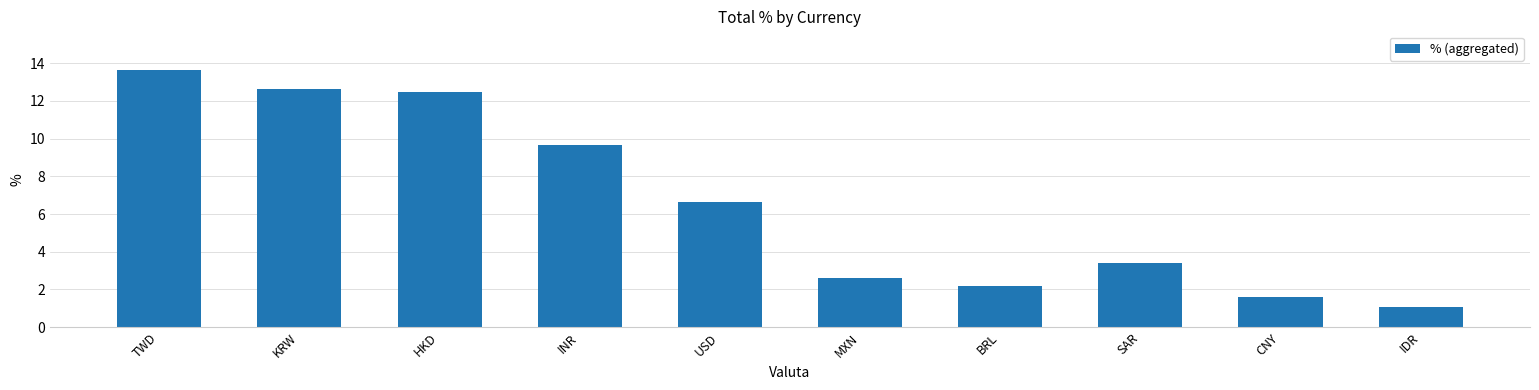

What is the difference between the second highest and second lowest values?

11.0